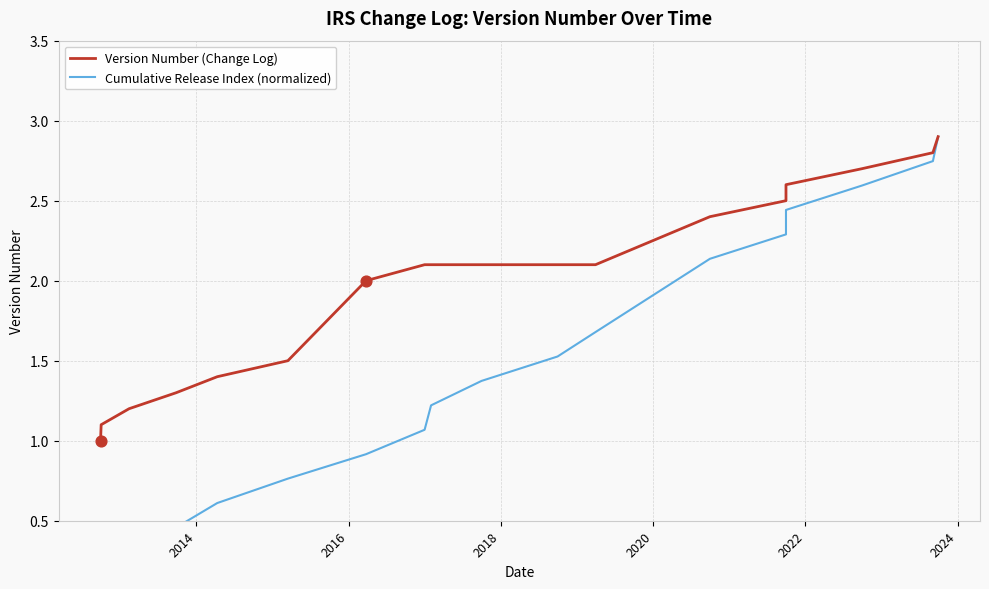

At how many categories does at least one series exceed 1?

19